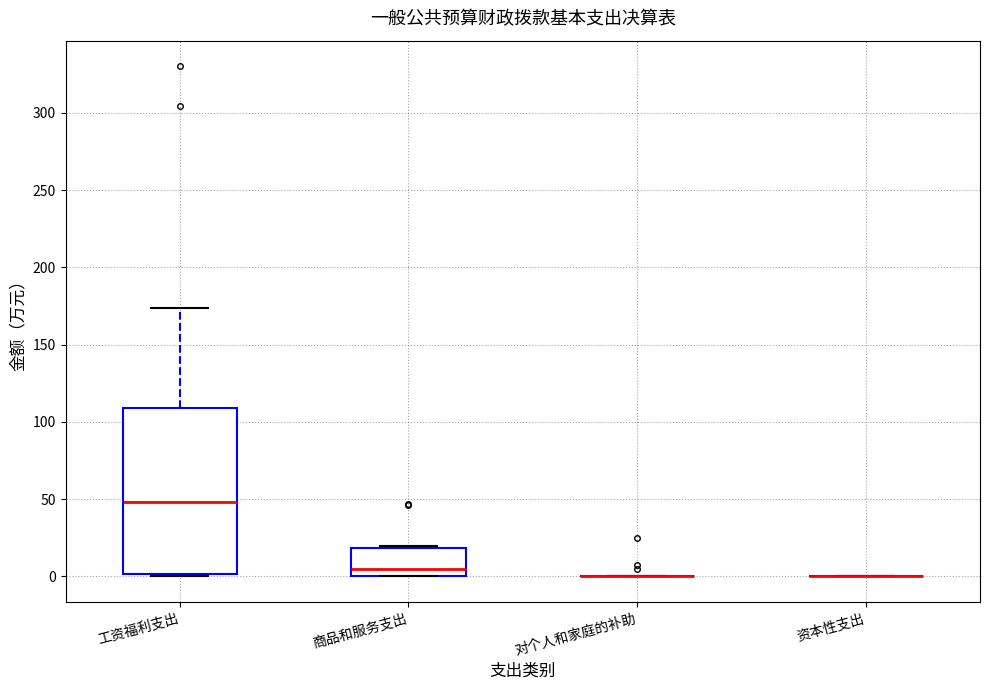

Reading left to right, read every box against the y-axis: the position of its median line, the range the box covers, and the ends of its whiskers. The values are not printed on the chart, so give them approximately, as read against the axis.

工资福利支出: median 50, box 0 to 110, whiskers 0 (just below the box's lower edge) to 175
商品和服务支出: median 5, box 0 to 20, whiskers 0 to 20 (just above the box's upper edge)
对个人和家庭的补助: box collapsed to a line at 0, whiskers 0 to 0
资本性支出: box collapsed to a line at 0, whiskers 0 to 0